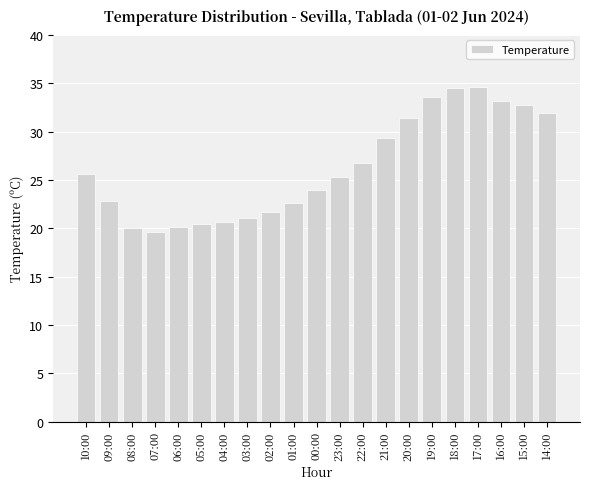

How many values are below 25?

10